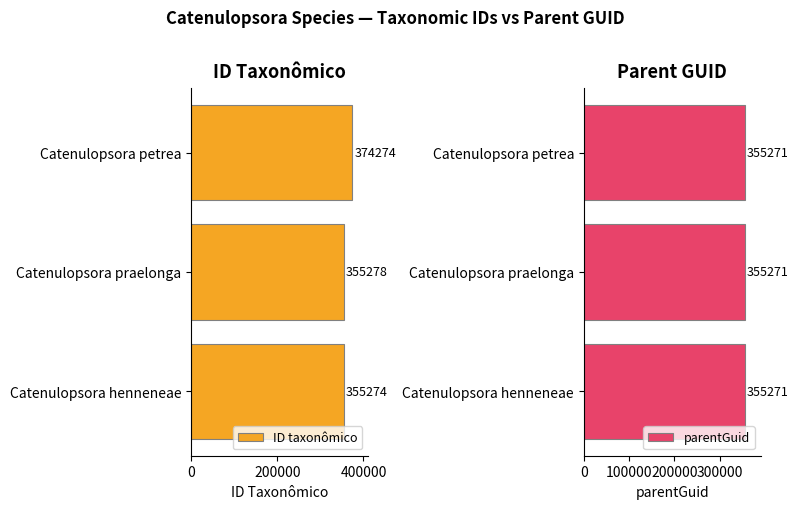

How many values in the ID taxonômico series are below 355278?

1